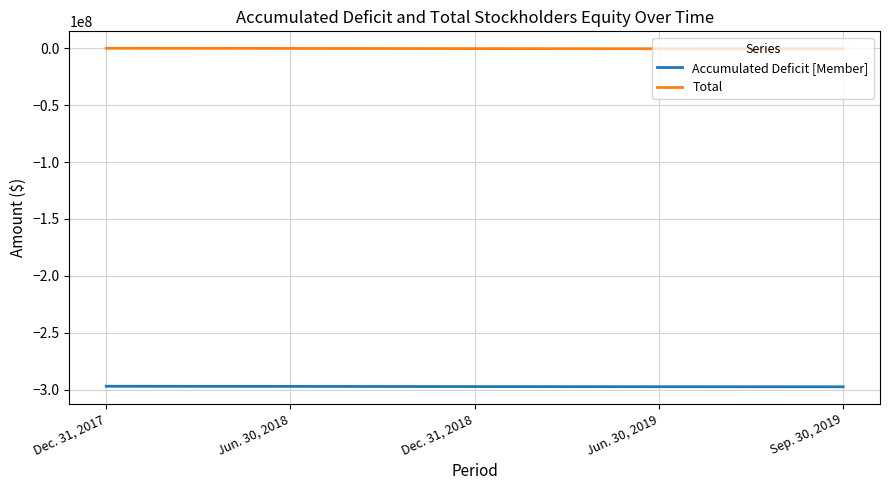

What is the difference between the Total values at Dec. 31, 2018 and Jun. 30, 2018?

170827